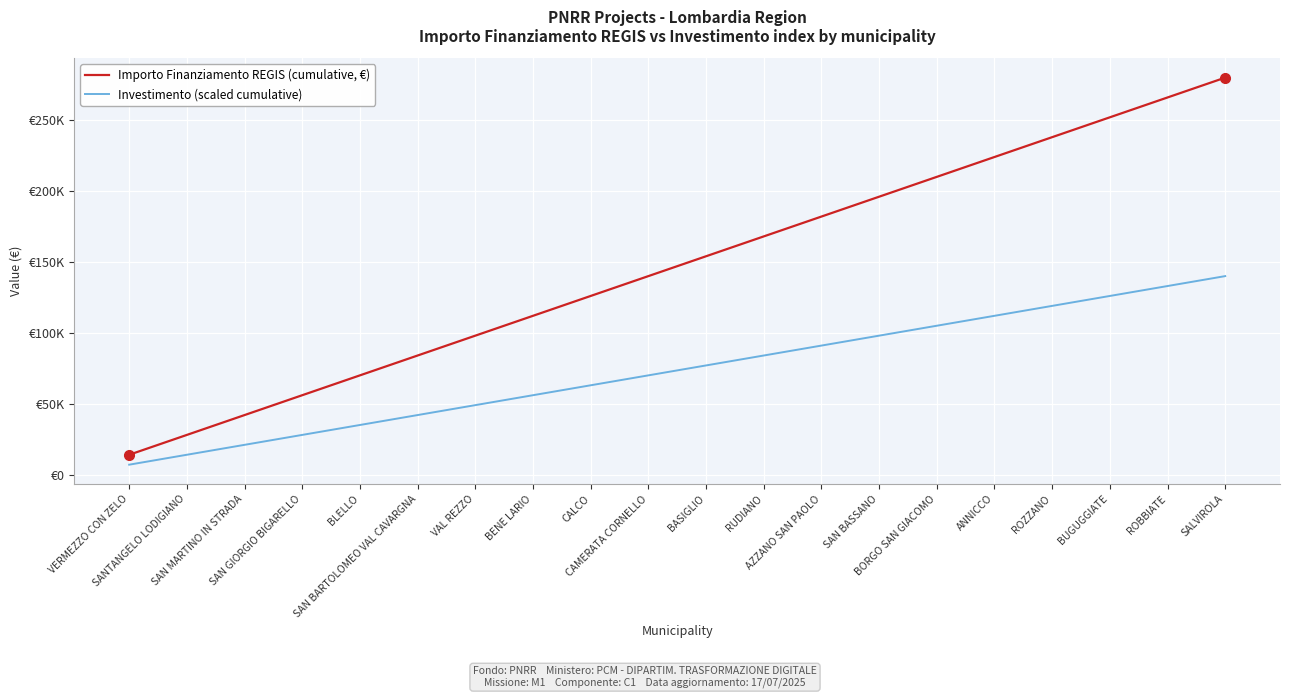

True or false: Importo Finanziamento REGIS (cumulative, €) and Investimento (scaled cumulative) intersect in this chart.

False